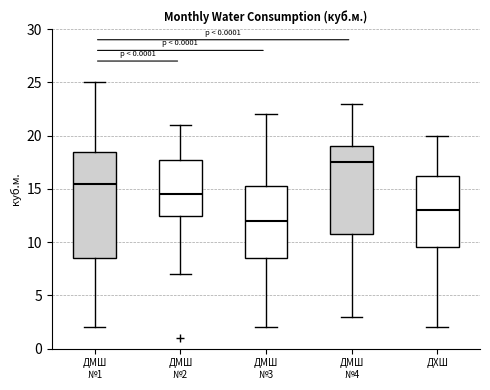

Reading left to right, read every box against the y-axis: the position of its median line, the range the box covers, and the ends of its whiskers. The values are not printed on the chart, so give them approximately, as read against the axis.

ДМШ №1: median 15.5, box 8.5 to 18.5, whiskers 2.0 to 25.0
ДМШ №2: median 14.5, box 12.5 to 18.0, whiskers 7.0 to 21.0
ДМШ №3: median 12.0, box 8.5 to 15.5, whiskers 2.0 to 22.0
ДМШ №4: median 17.5, box 11.0 to 19.0, whiskers 3.0 to 23.0
ДХШ: median 13.0, box 9.5 to 16.5, whiskers 2.0 to 20.0